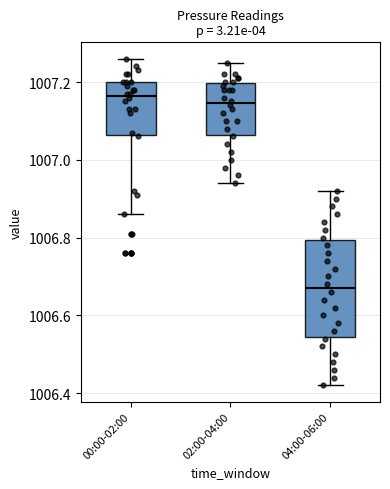

Which box has the lowest median line?

04:00-06:00